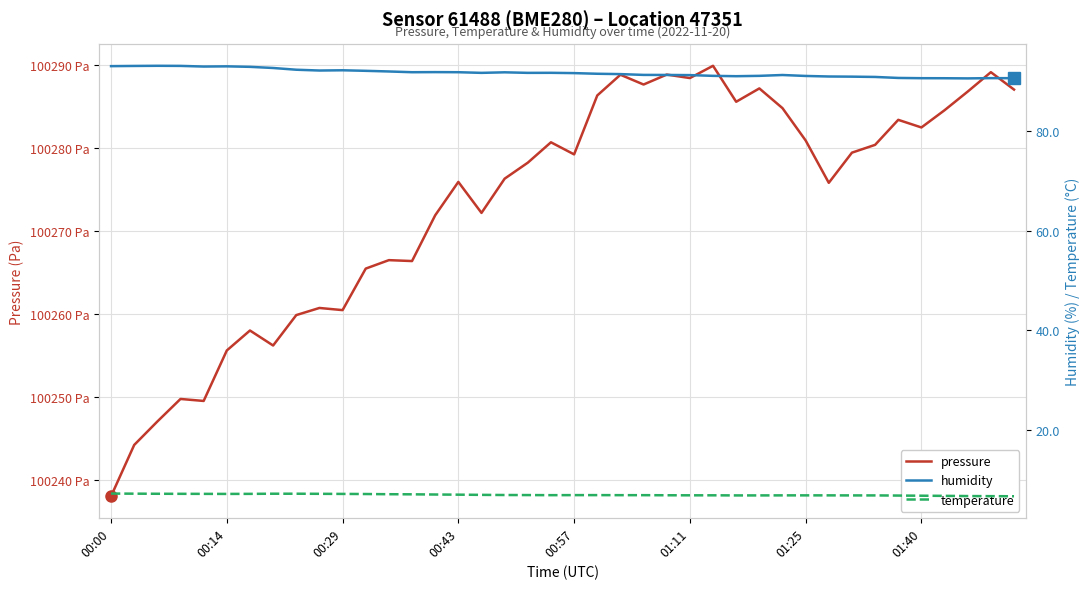

What is the sum of the humidity values at 23 and 00:43?

184.5